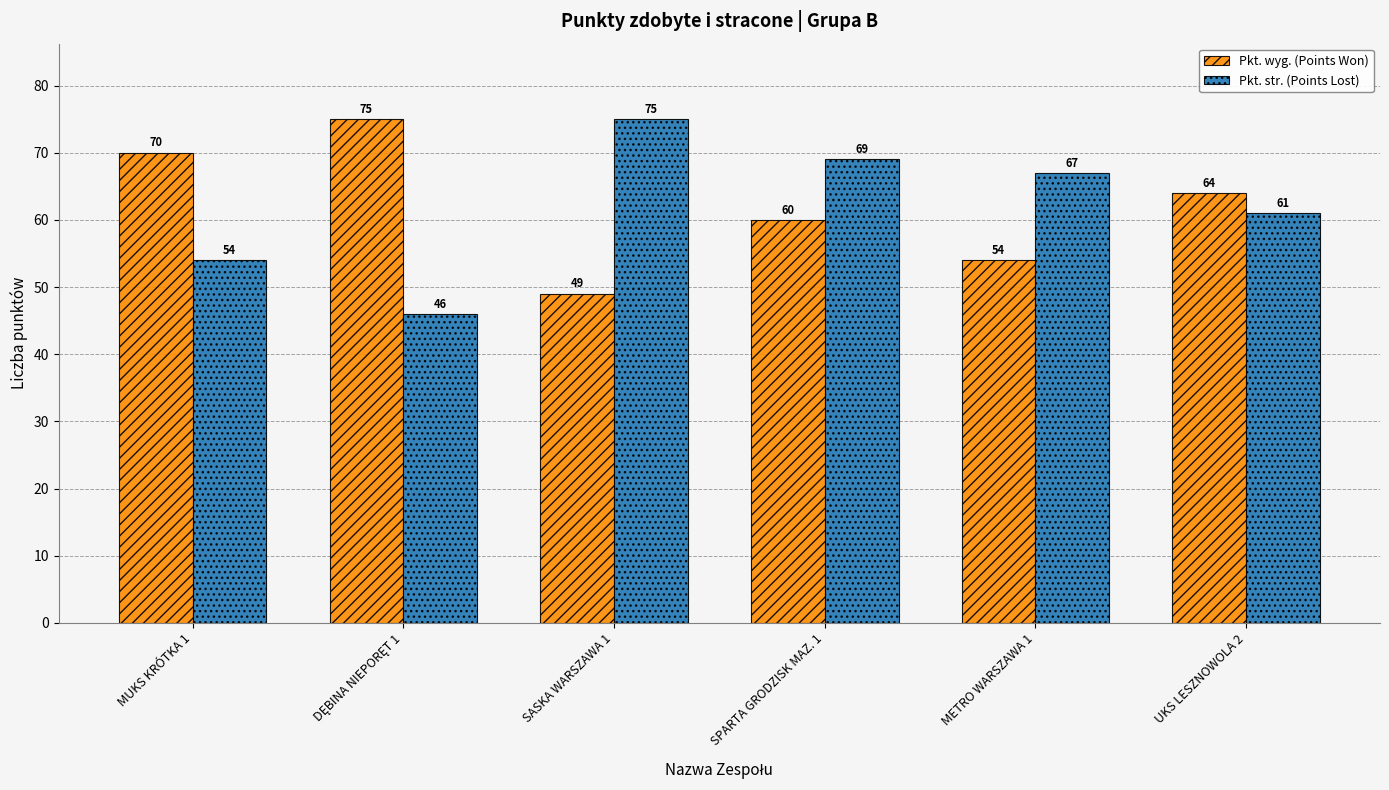

The value of Pkt. wyg. (Points Won) at SASKA WARSZAWA 1 is 18. True or false?

False